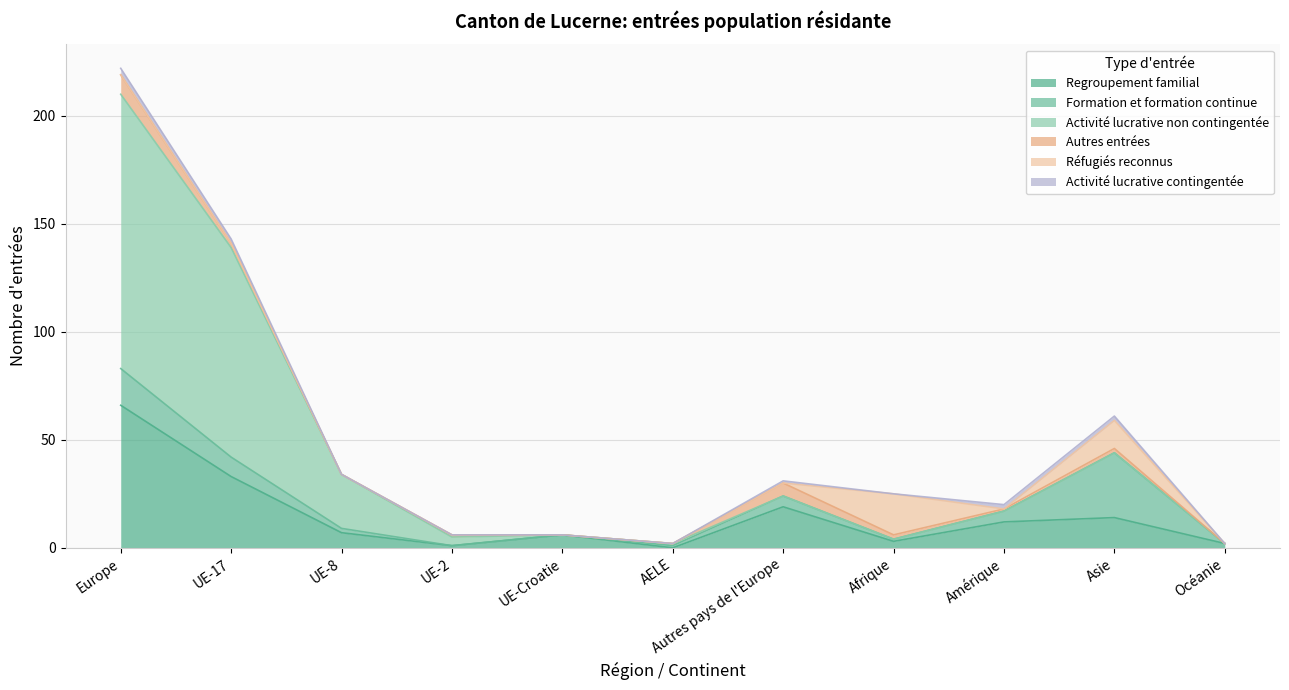

Reading left to right, list all the values displayed in this chart.

Regroupement familial: Europe=66	UE-17=33	UE-8=7	UE-2=1	UE-Croatie=6	AELE=0	Autres pays de l'Europe=19	Afrique=3	Amérique=12	Asie=14	Océanie=2
Formation et formation continue: Europe=17	UE-17=9	UE-8=2	UE-2=0	UE-Croatie=0	AELE=1	Autres pays de l'Europe=5	Afrique=1	Amérique=5	Asie=30	Océanie=0
Activité lucrative non contingentée: Europe=127	UE-17=97	UE-8=25	UE-2=4	UE-Croatie=0	AELE=1	Autres pays de l'Europe=0	Afrique=0	Amérique=0	Asie=0	Océanie=0
Autres entrées: Europe=9	UE-17=2	UE-8=0	UE-2=1	UE-Croatie=0	AELE=0	Autres pays de l'Europe=6	Afrique=2	Amérique=1	Asie=2	Océanie=0
Réfugiés reconnus: Europe=0	UE-17=0	UE-8=0	UE-2=0	UE-Croatie=0	AELE=0	Autres pays de l'Europe=0	Afrique=19	Amérique=0	Asie=13	Océanie=0
Activité lucrative contingentée: Europe=3	UE-17=2	UE-8=0	UE-2=0	UE-Croatie=0	AELE=0	Autres pays de l'Europe=1	Afrique=0	Amérique=2	Asie=2	Océanie=0